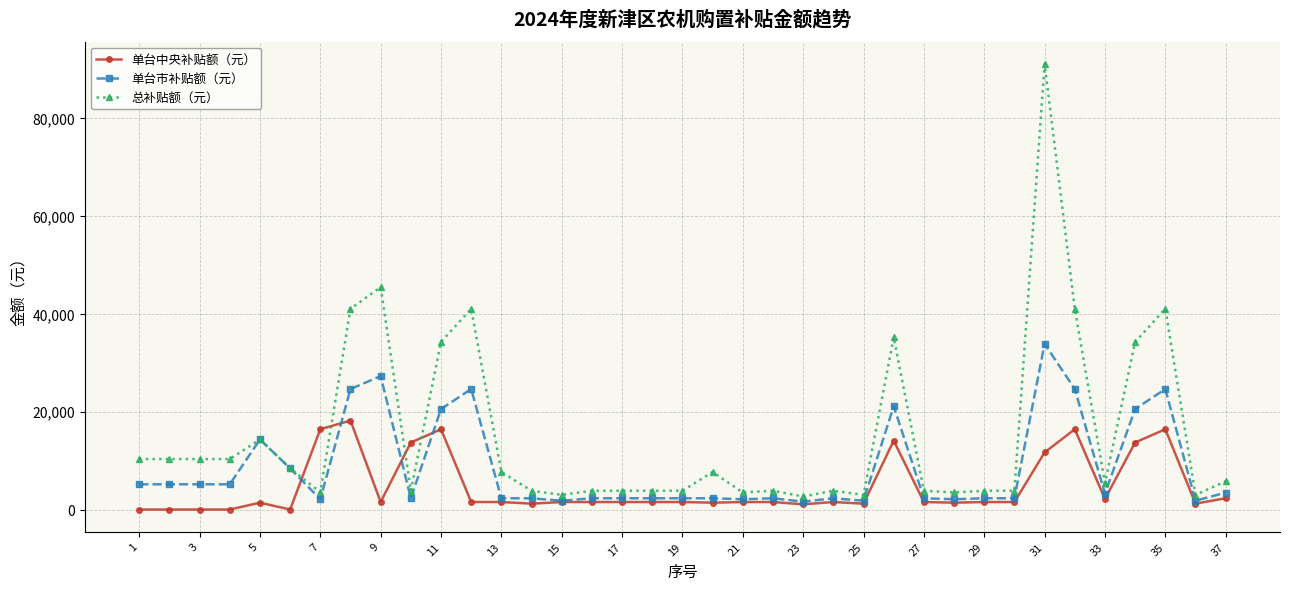

List the series in order of their peak value, lowest first.

单台中央补贴额（元）, 单台市补贴额（元）, 总补贴额（元）